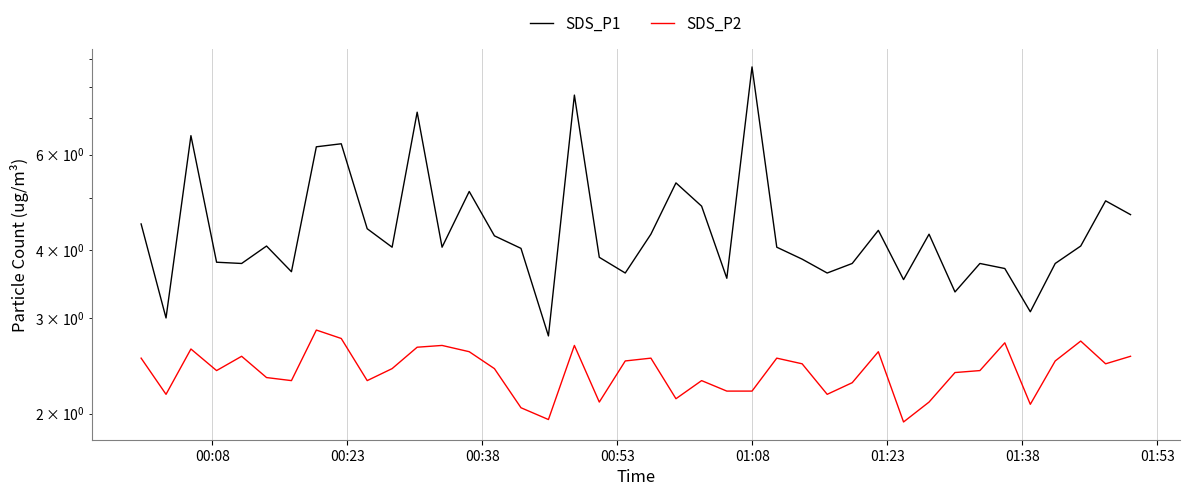

What is the greatest value displayed?

8.7